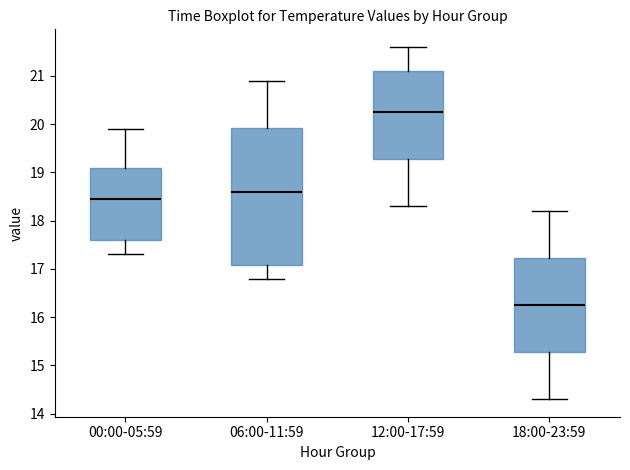

Reading left to right, transcribe this box plot: for each box, give where its median line is, the range the box spans, and where its two whiskers end, as read against the y-axis. The values are not printed on the chart, so give them approximately, as read against the axis.

00:00-05:59: median 18.5, box 17.6 to 19.1, whiskers 17.3 to 19.9
06:00-11:59: median 18.6, box 17.1 to 19.9, whiskers 16.8 to 20.9
12:00-17:59: median 20.3, box 19.3 to 21.1, whiskers 18.3 to 21.6
18:00-23:59: median 16.3, box 15.3 to 17.2, whiskers 14.3 to 18.2